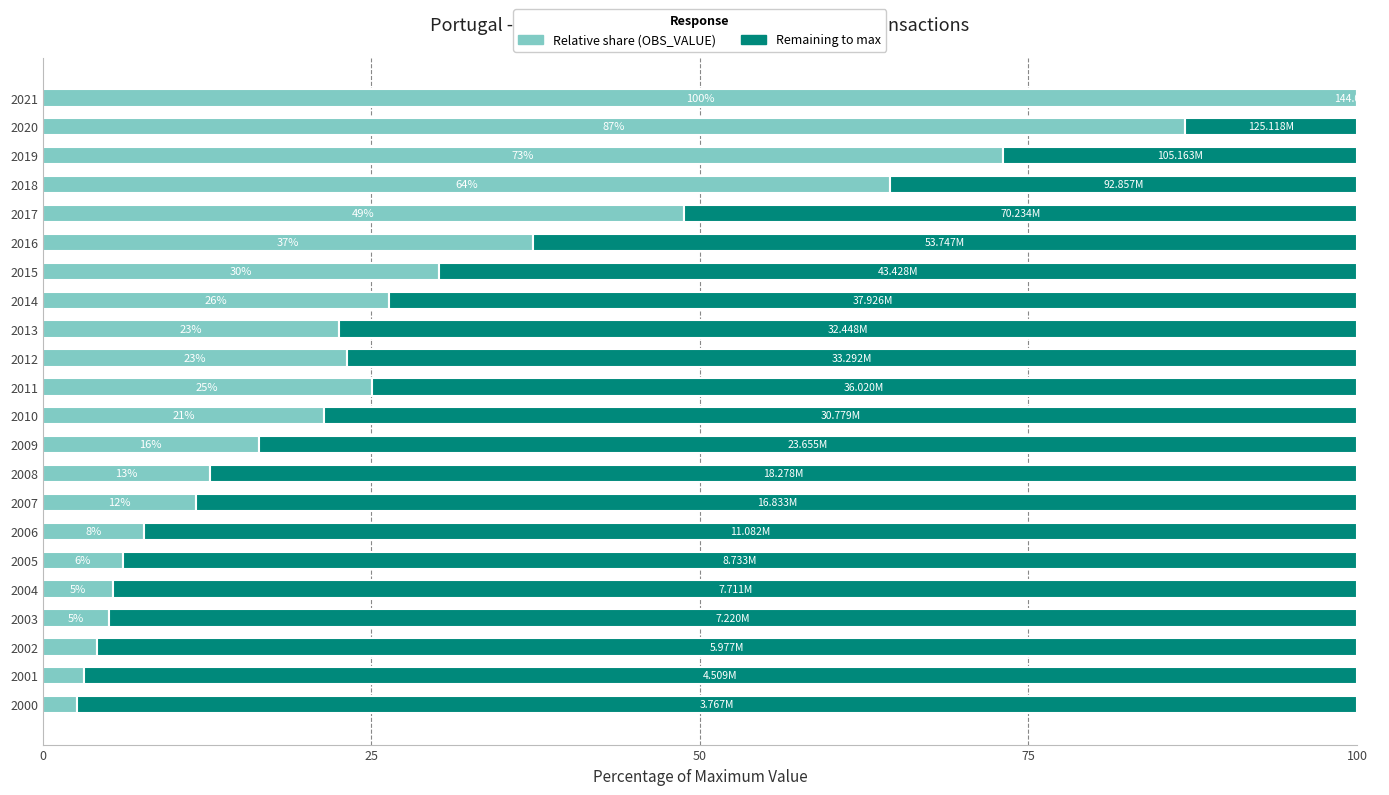

What is the total value across all series at 2000?

100.0